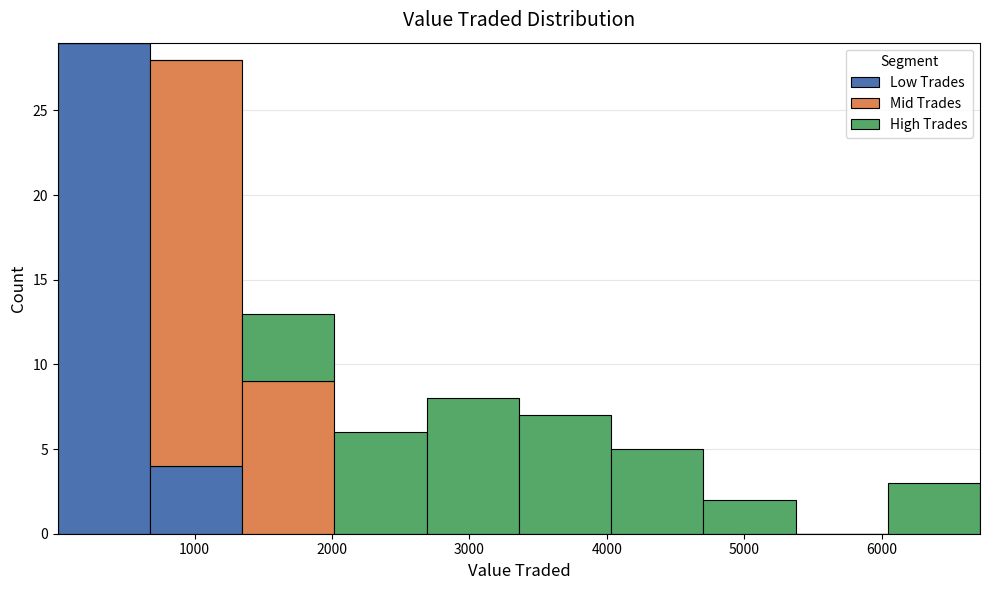

Reading left to right, list every stacked bar in this chart as the range it spans on the x-axis followed by its total height. Neither the bar edges nor the heights are printed on the chart, so give them approximately, as read against the axes.

0 to 700: 29
700 to 1300: 28
1300 to 2000: 13
2000 to 2700: 6
2700 to 3400: 8
3400 to 4000: 7
4000 to 4700: 5
4700 to 5400: 2
5400 to 6000: 0
6000 to 6700: 3